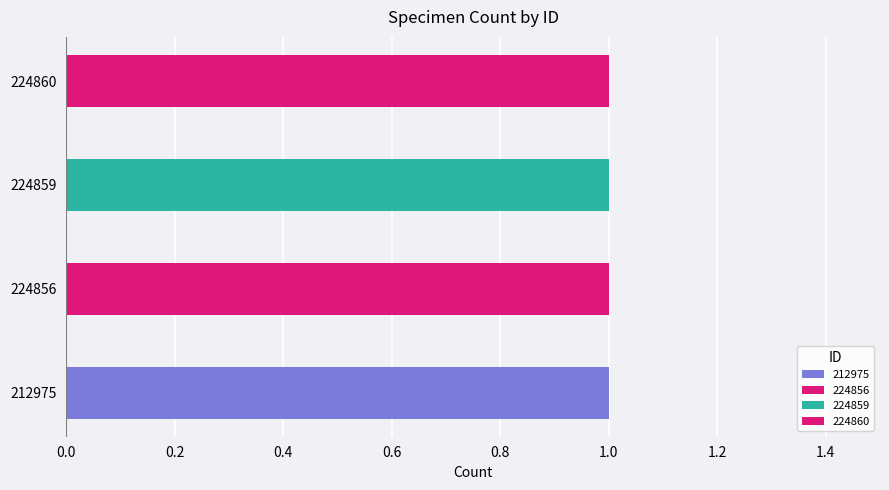

Count the number of categories in the chart.

4